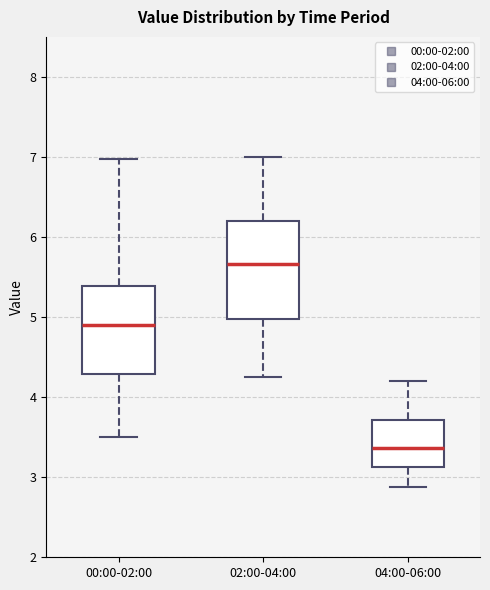

Which box has the lowest median line?

04:00-06:00